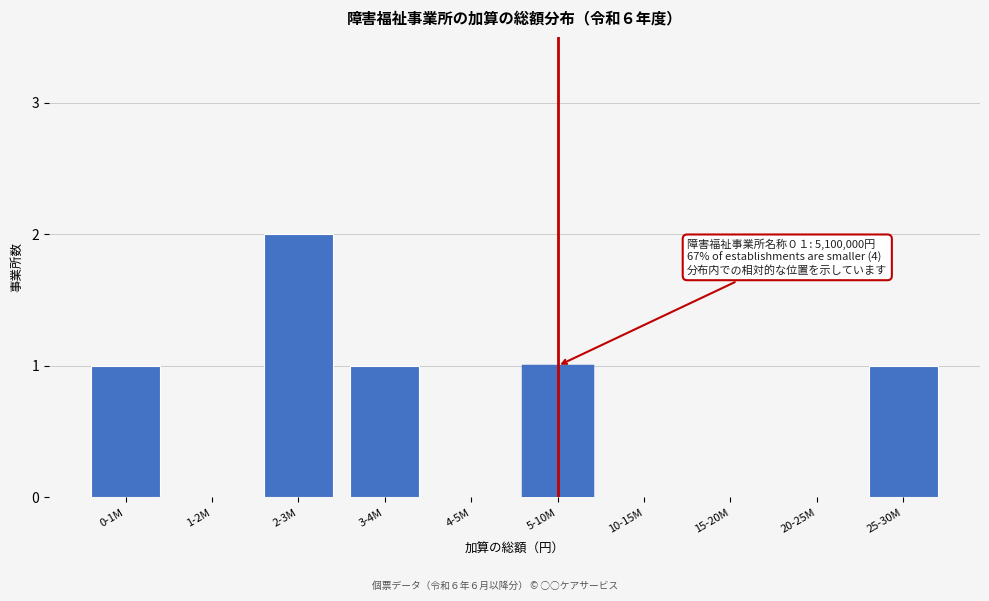

Reading left to right, transcribe all the data shown in this chart.

0-1M=1	1-2M=0	2-3M=2	3-4M=1	4-5M=0	5-10M=1	10-15M=0	15-20M=0	20-25M=0	25-30M=1